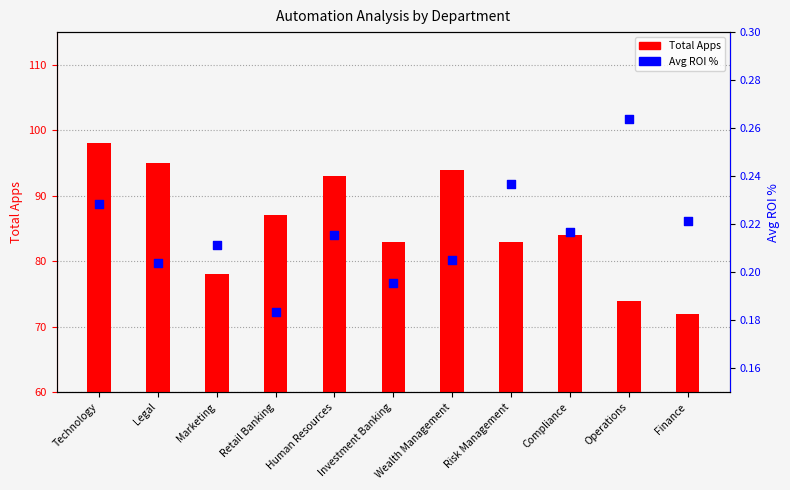

Which series has the largest total across all categories?

Total Apps